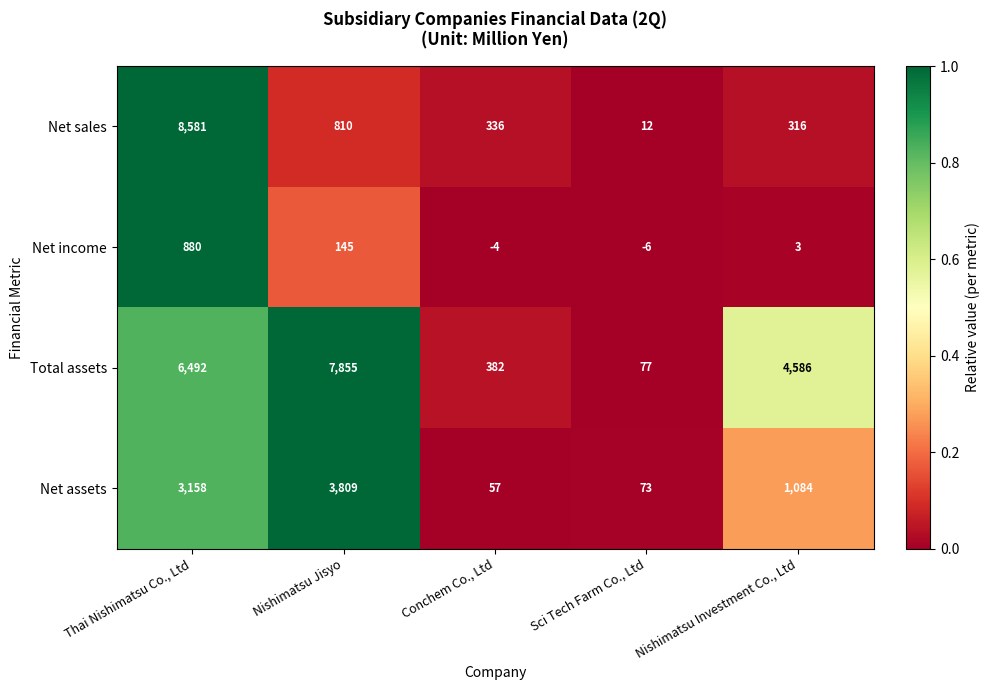

Reading right to left, list all the values displayed in this chart.

Net sales: Nishimatsu Investment Co., Ltd=316	Sci Tech Farm Co., Ltd=12	Conchem Co., Ltd=336	Nishimatsu Jisyo=810	Thai Nishimatsu Co., Ltd=8581
Net income: Nishimatsu Investment Co., Ltd=3	Sci Tech Farm Co., Ltd=-6	Conchem Co., Ltd=-4	Nishimatsu Jisyo=145	Thai Nishimatsu Co., Ltd=880
Total assets: Nishimatsu Investment Co., Ltd=4586	Sci Tech Farm Co., Ltd=77	Conchem Co., Ltd=382	Nishimatsu Jisyo=7855	Thai Nishimatsu Co., Ltd=6492
Net assets: Nishimatsu Investment Co., Ltd=1084	Sci Tech Farm Co., Ltd=73	Conchem Co., Ltd=57	Nishimatsu Jisyo=3809	Thai Nishimatsu Co., Ltd=3158